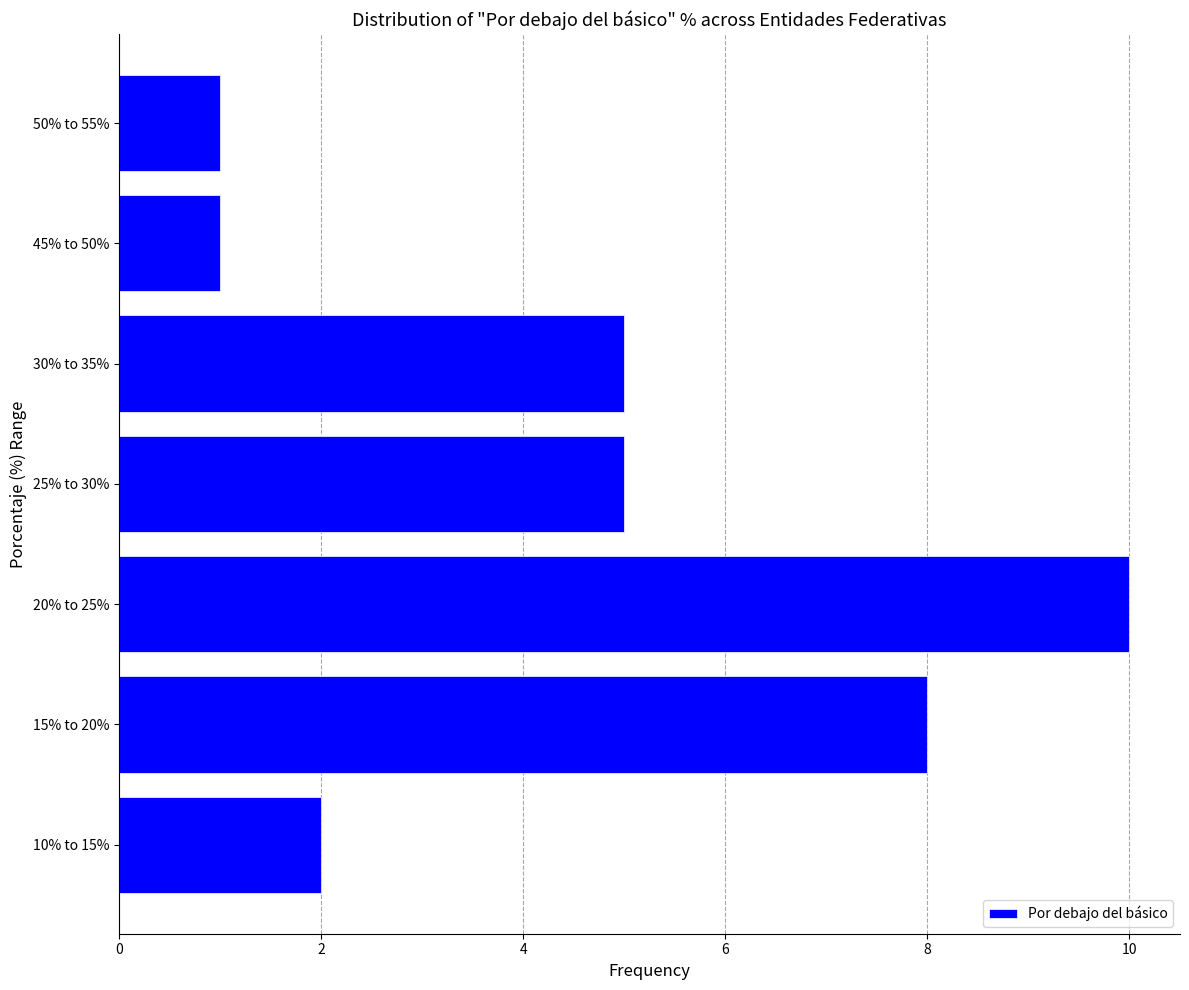

Reading top to bottom, extract all data points from this chart.

1	1	5	5	10	8	2